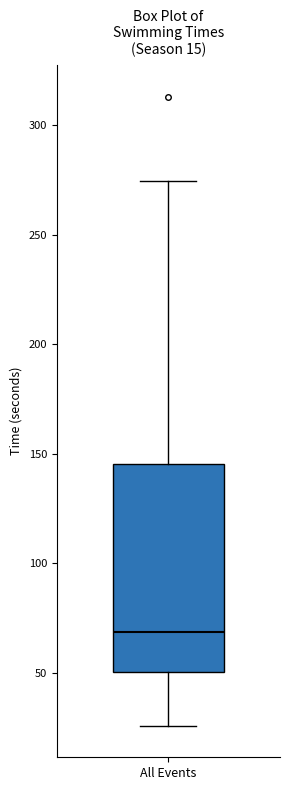

Read this box plot against the y-axis: the position of the median line, the range covered by the box, and the ends of both whiskers. The values are not printed on the chart, so give them approximately, as read against the axis.

median 70, box 50 to 145, whiskers 25 to 275